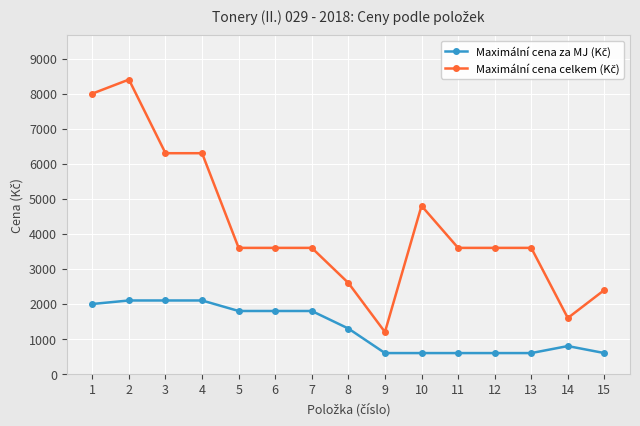

What is the greatest value displayed?

8400